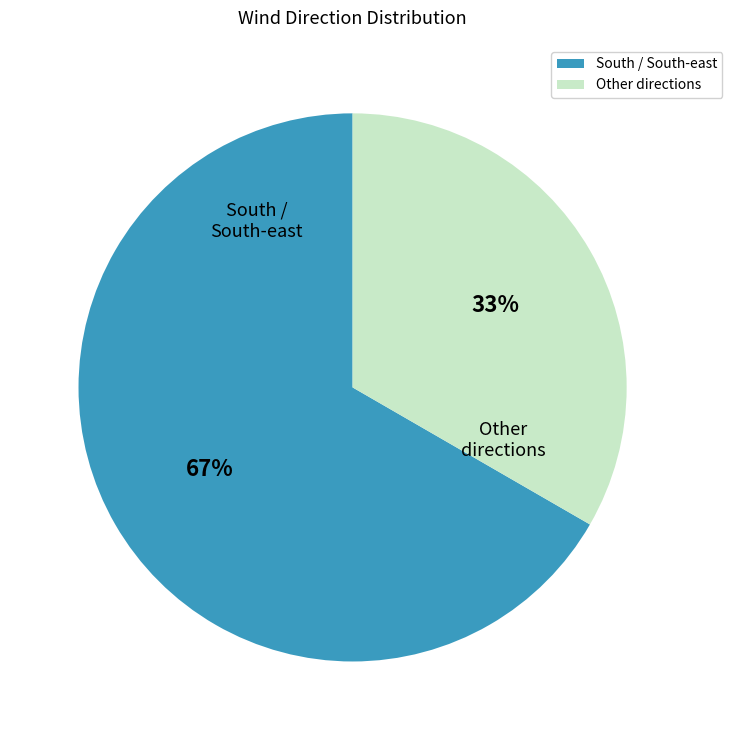

True or false: Other directions accounts for 21% of the total.

False